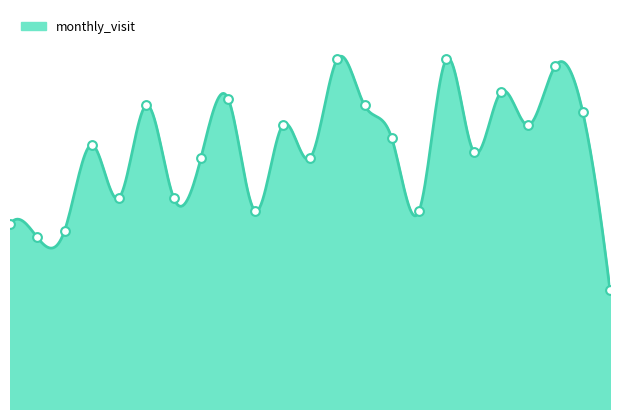

Approximately how many times larger is the value at 2023-06 compared to 2023-05?

0.8